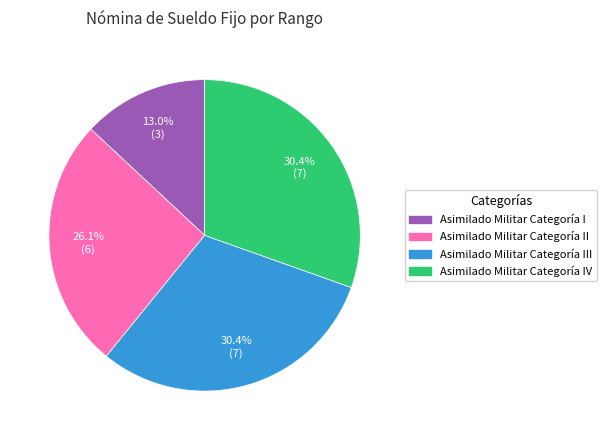

To the nearest percent, what is the difference between the largest and smallest slice percentages?

17%